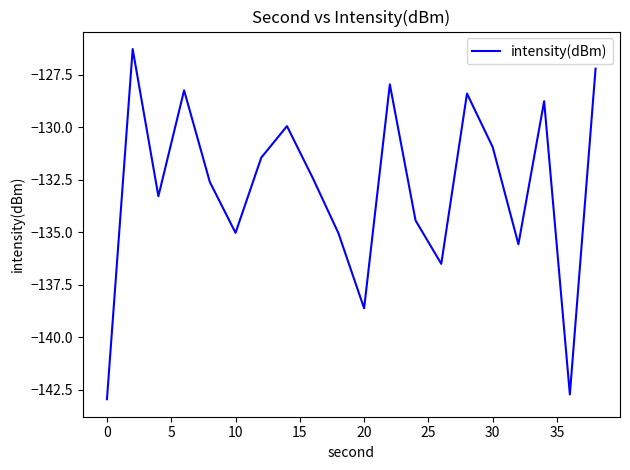

What is the greatest value displayed?

-126.3